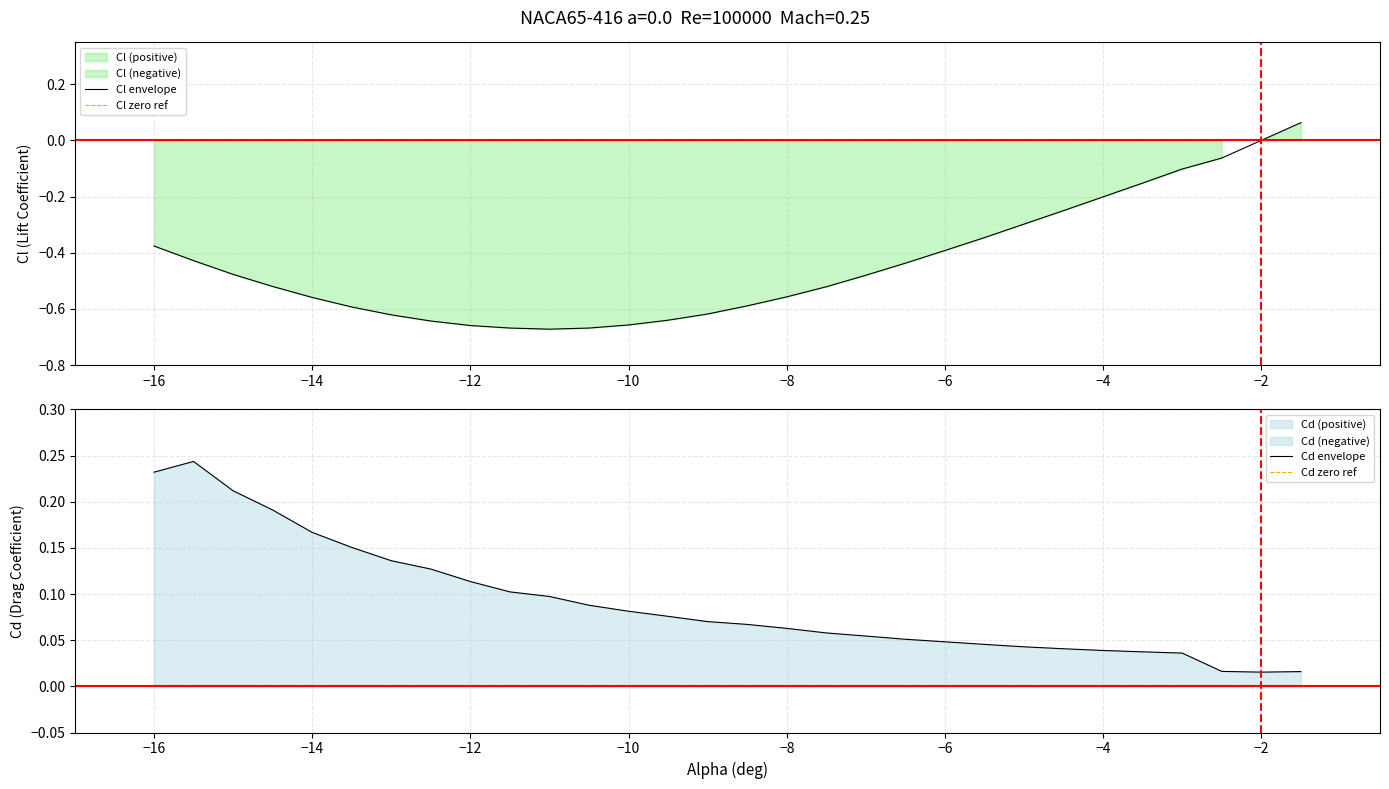

True or false: Cd zero ref has more than 1 interior local peaks.

False